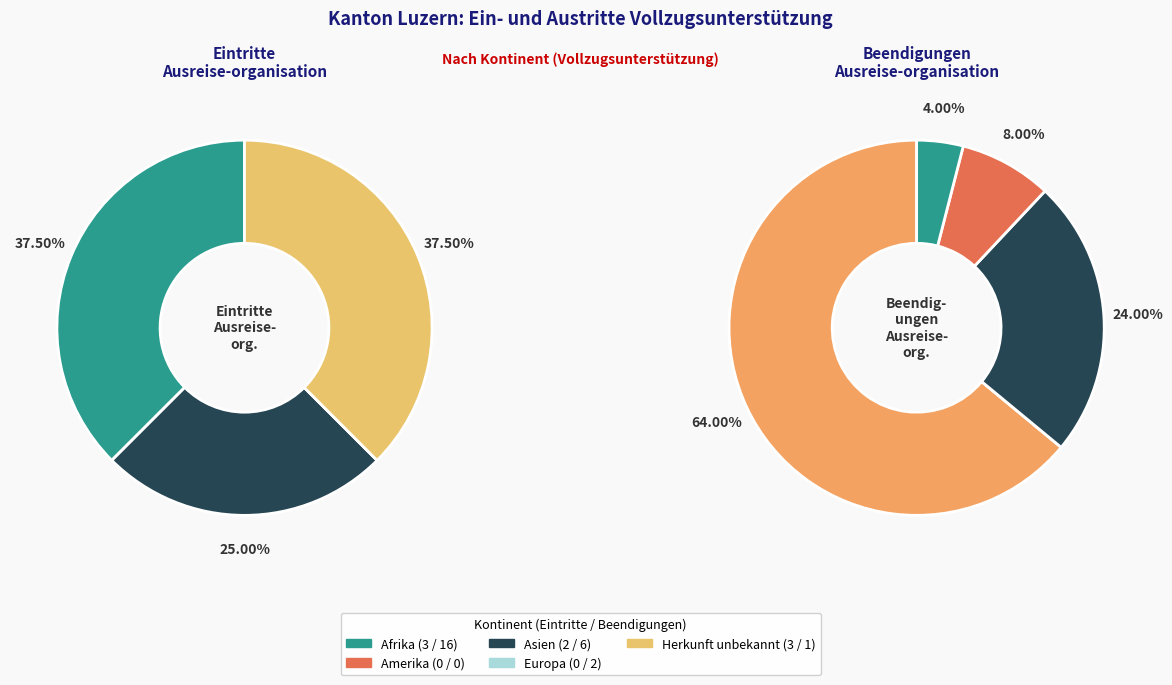

What is the largest slice in the pie chart?

Afrika